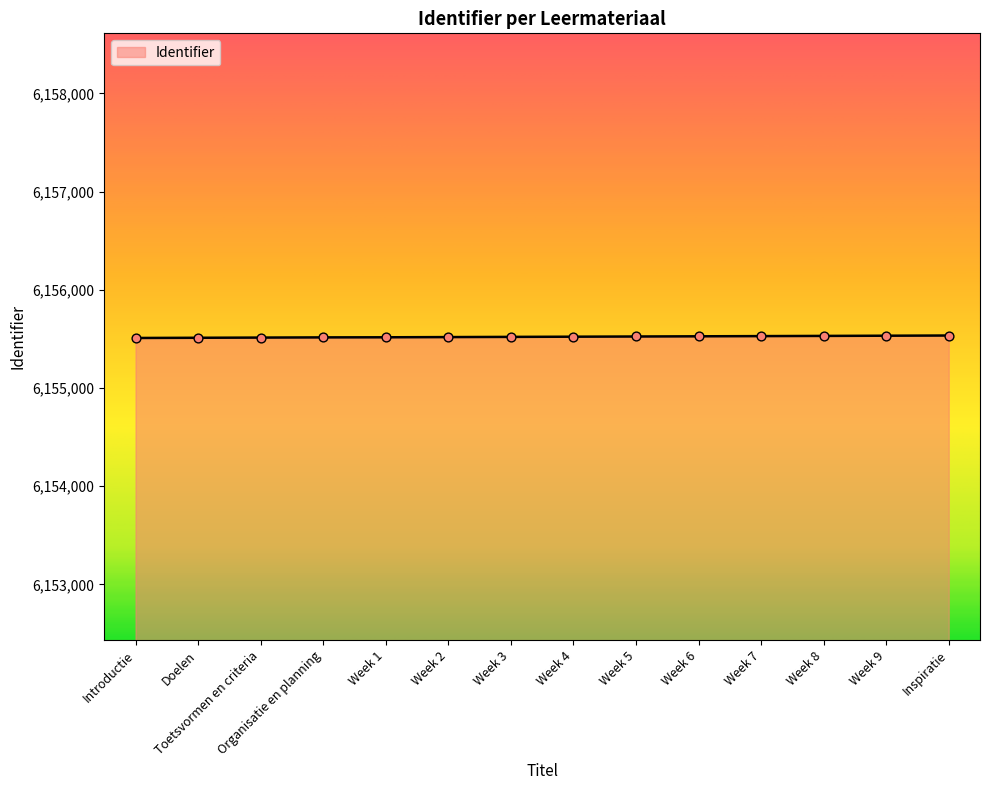

What is the ratio of the value at Week 8 to the value at Organisatie en planning?

1.0